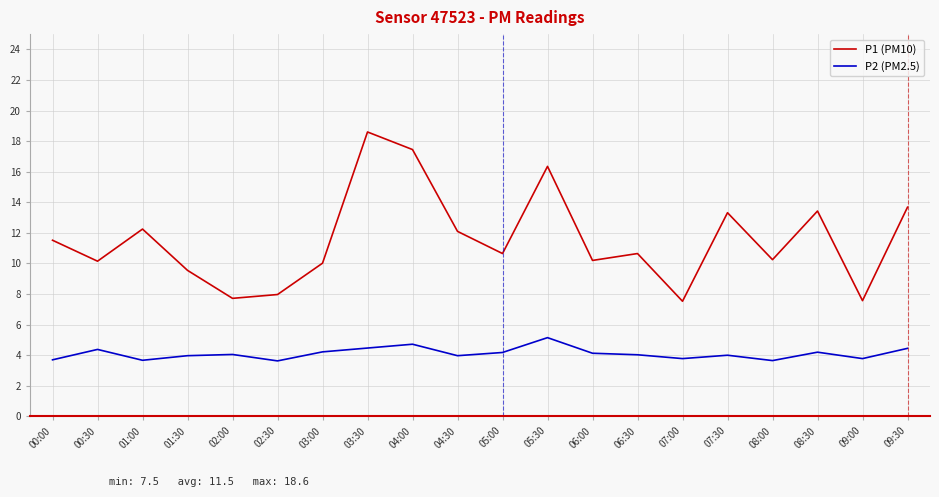

What is the difference between the maximum and minimum values in the P1 (PM10) series?

11.1